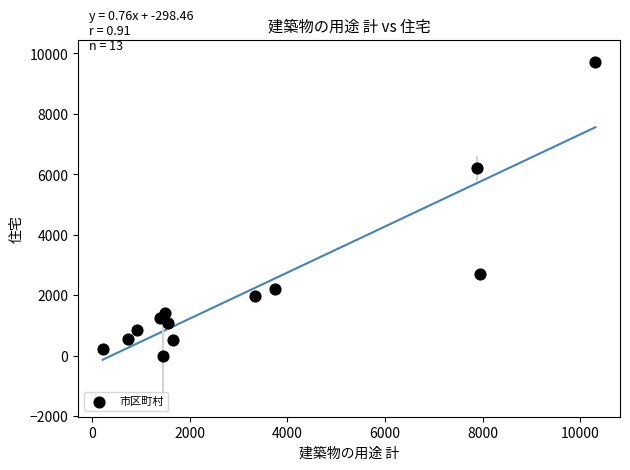

What is the range of X values (max minus min)?

10085